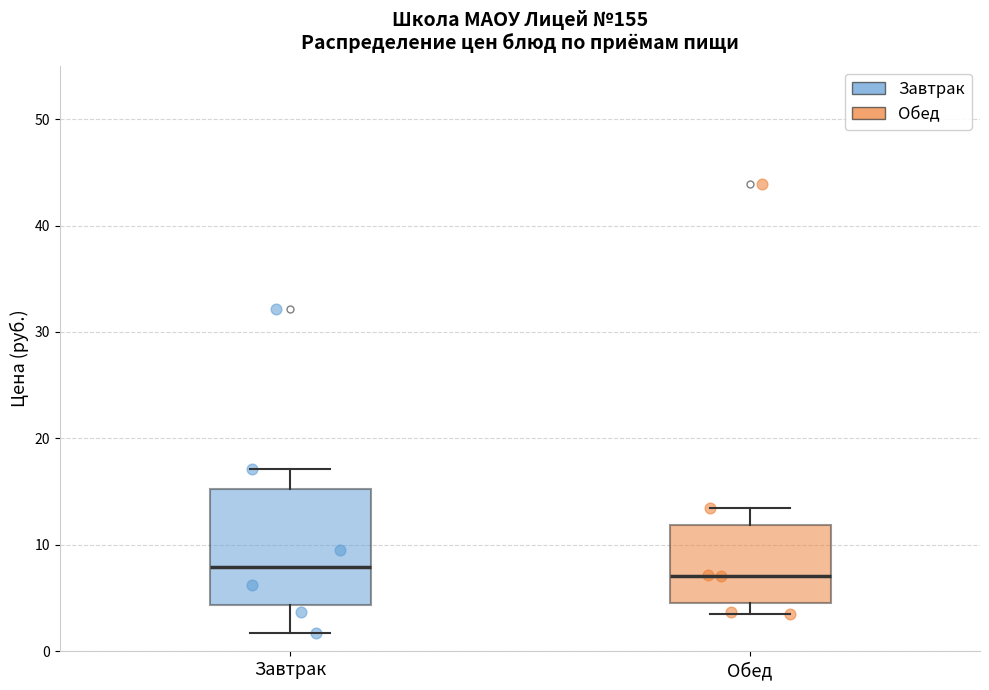

Reading left to right, transcribe this box plot: for each box, give where its median line is, the range the box spans, and where its two whiskers end, as read against the y-axis. The values are not printed on the chart, so give them approximately, as read against the axis.

Завтрак: median 8, box 4 to 15, whiskers 2 to 17
Обед: median 7, box 5 to 12, whiskers 4 to 14